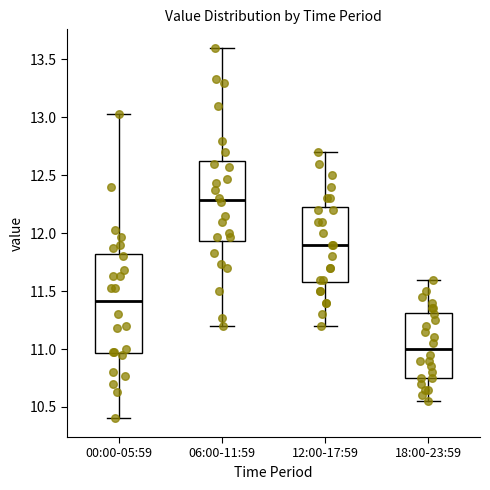

Where does the lower whisker of the box for 12:00-17:59 end on the y-axis? The values are not printed on the chart, so give them approximately, as read against the axis.

11.20